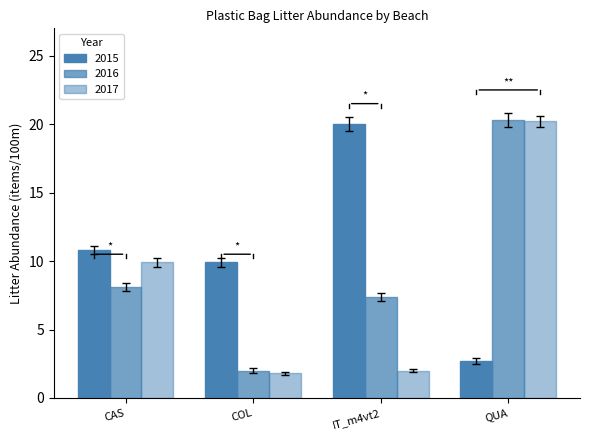

Does the chart contain any negative values?

No